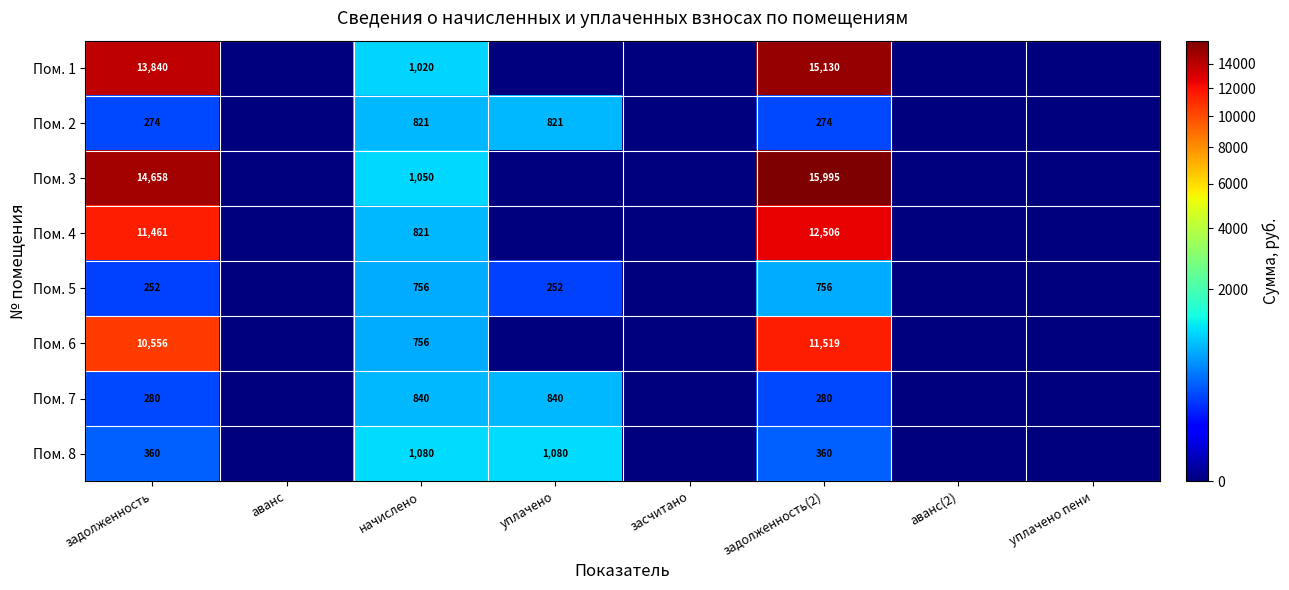

What is the maximum value shown in the chart?

15994.8